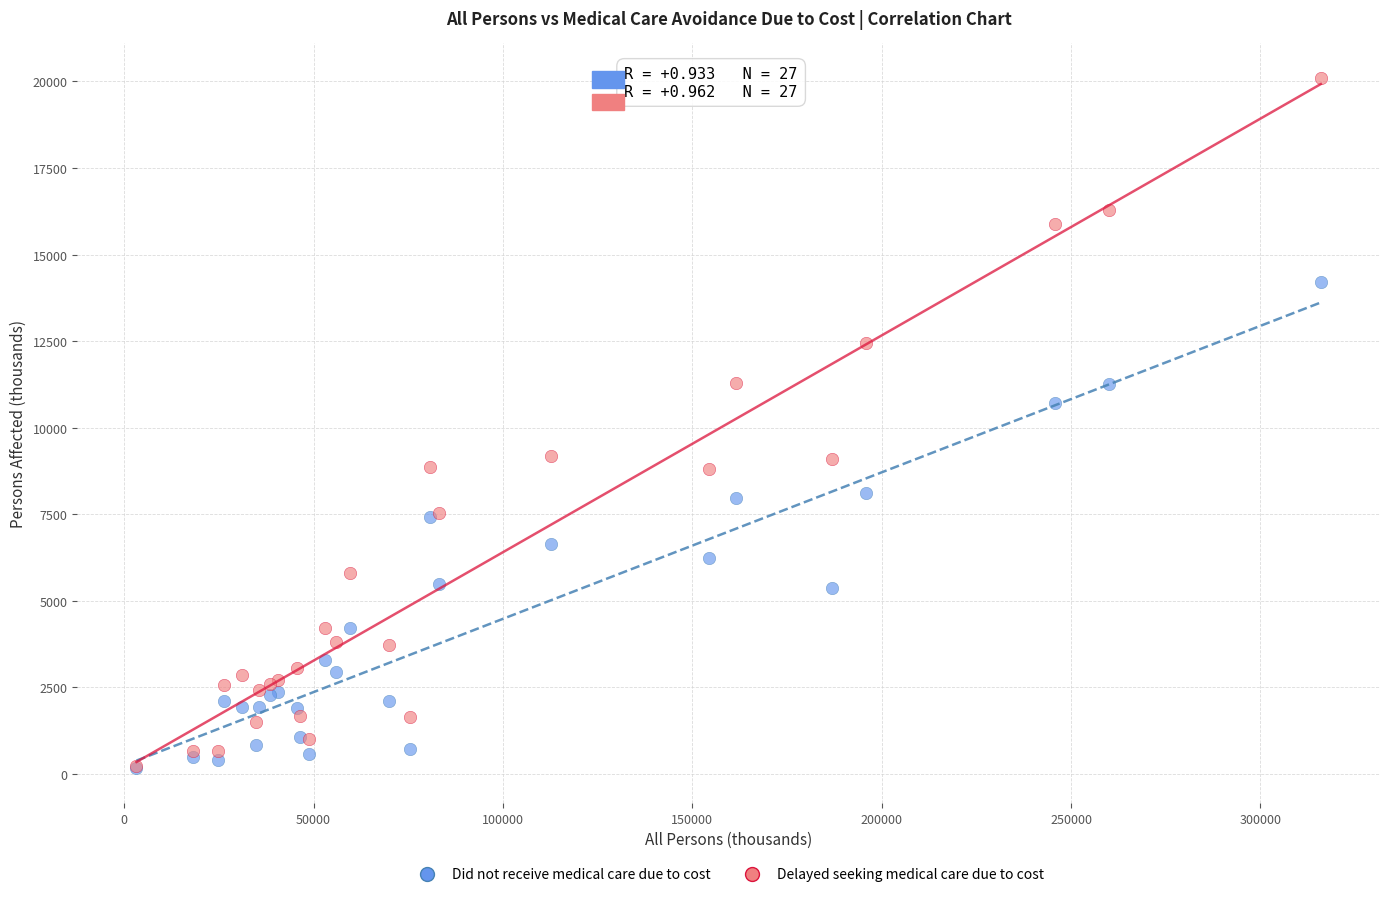

Across all series, what Y value is closest to 10132?

10708